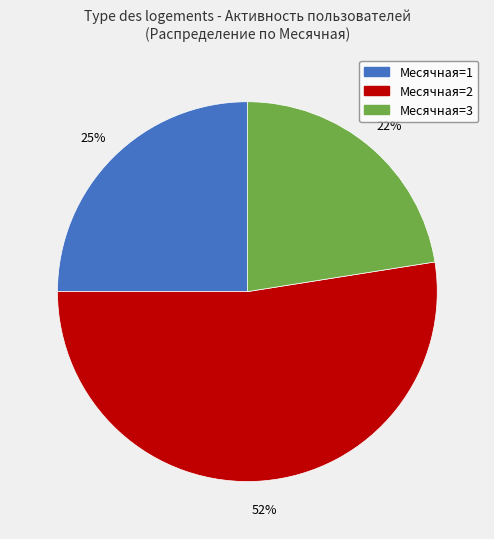

To the nearest percent, what is the difference between the largest and smallest slice percentages?

30%